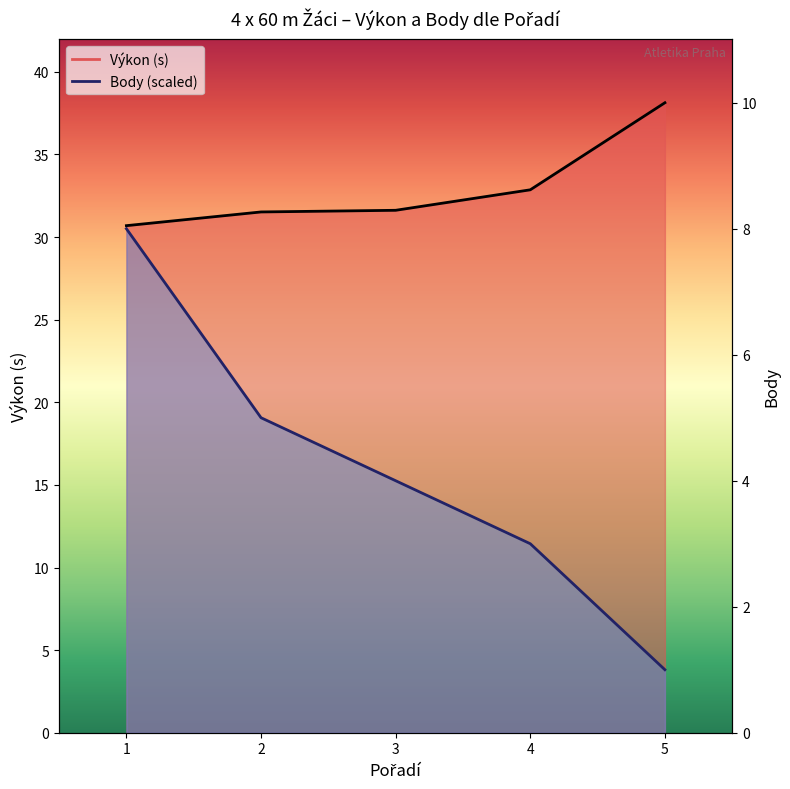

True or false: Body has a value of 3.8 at 5.

True